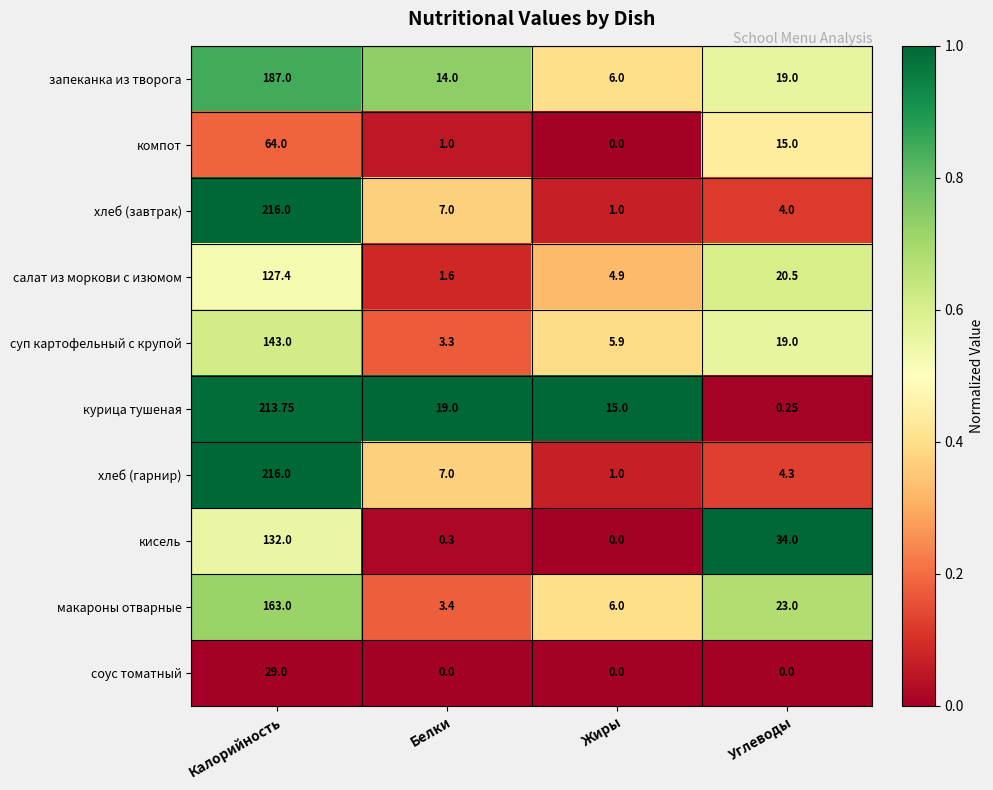

Where does the компот series first go above 15?

Калорийность